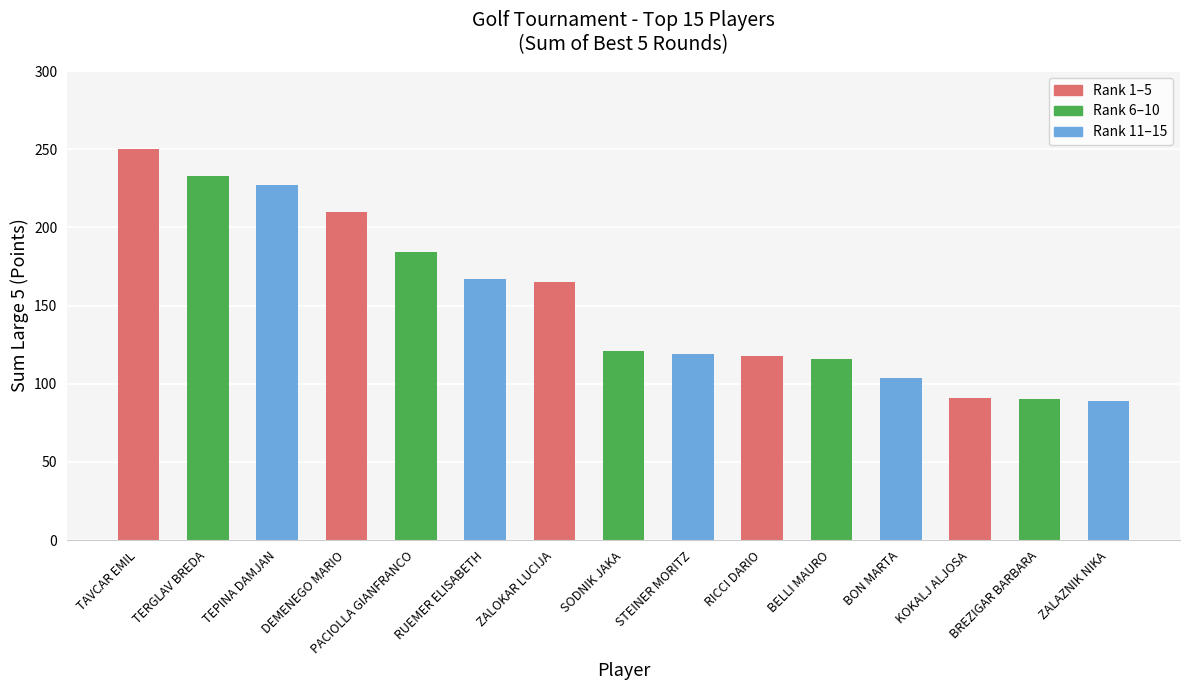

What is the average value?

152